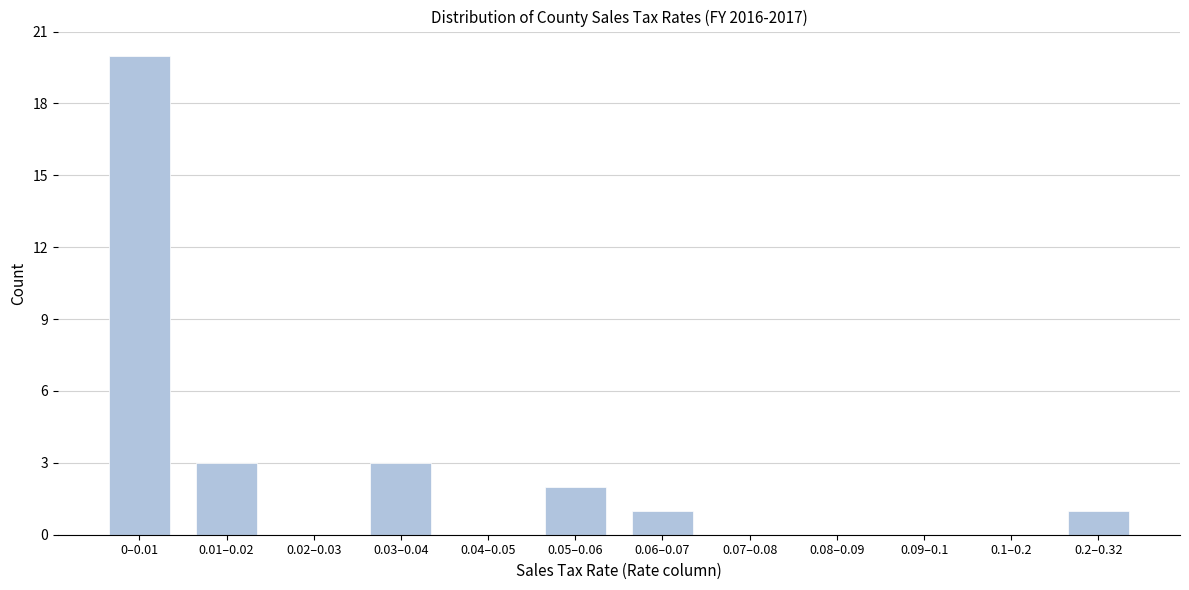

Reading left to right, list all the values displayed in this chart.

0–0.01=20	0.01–0.02=3	0.02–0.03=0	0.03–0.04=3	0.04–0.05=0	0.05–0.06=2	0.06–0.07=1	0.07–0.08=0	0.08–0.09=0	0.09–0.1=0	0.1–0.2=0	0.2–0.32=1